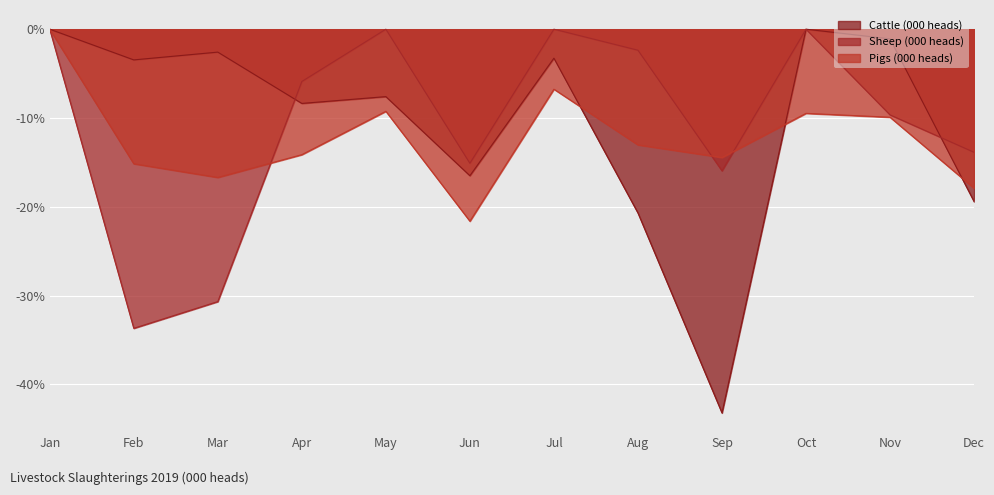

Which series changed the most between Nov and Dec?

Cattle (000 heads)